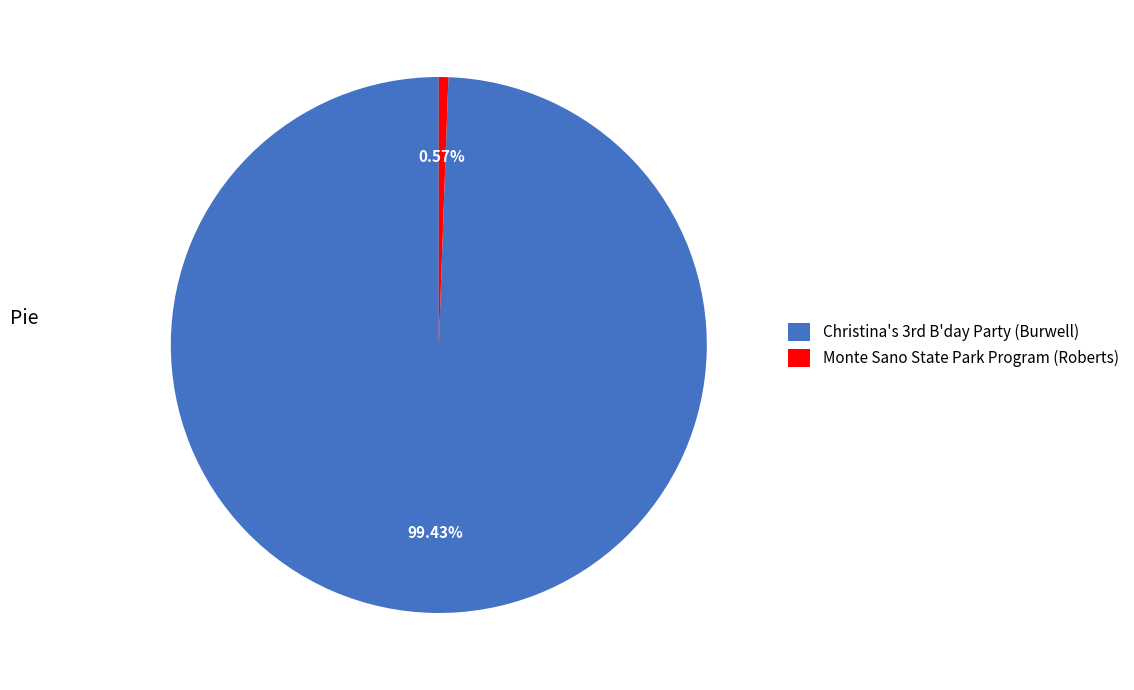

Does Monte Sano State Park Program (Roberts) account for over 50% of the chart?

No